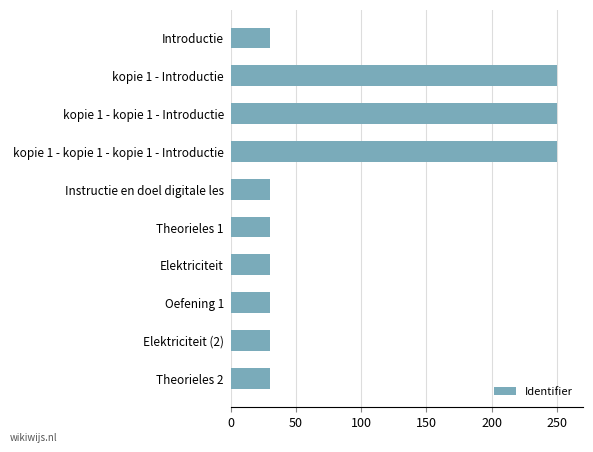

What is the maximum value shown in the chart?

250